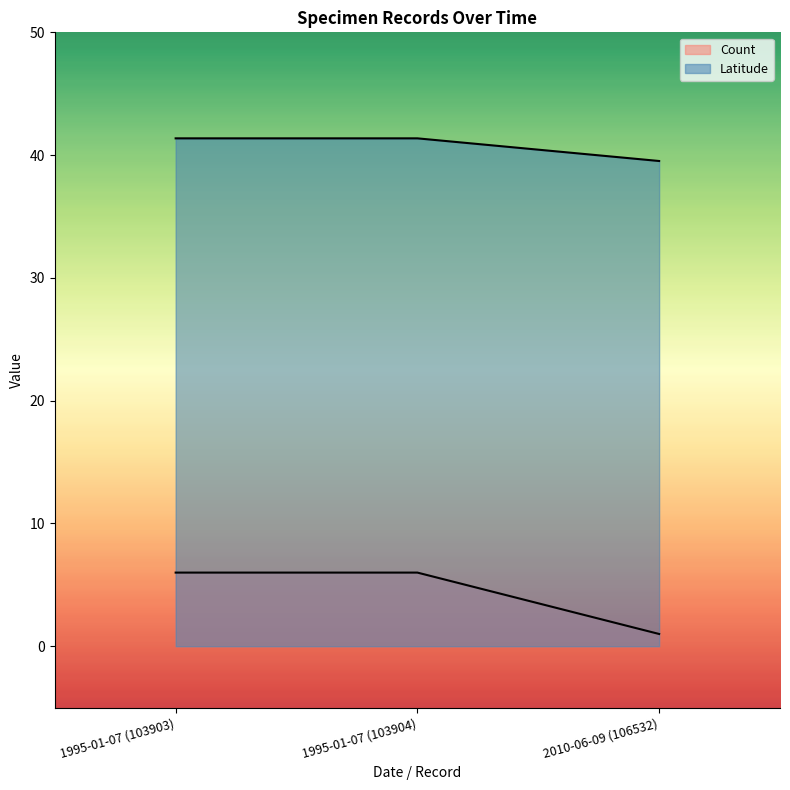

What is the maximum value for Latitude?

41.4